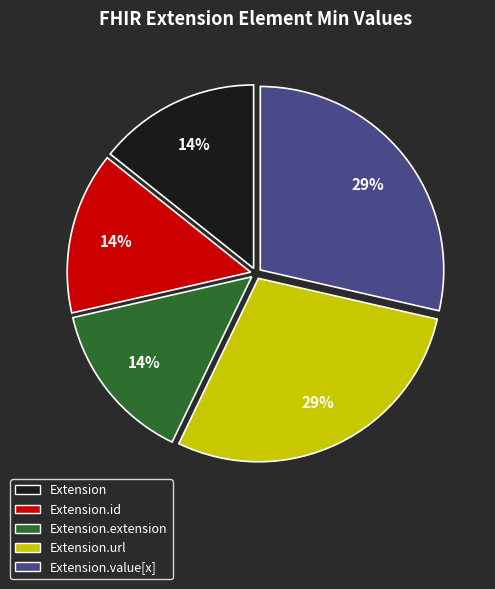

The Extension.value[x] slice represents 29% of the pie. True or false?

True